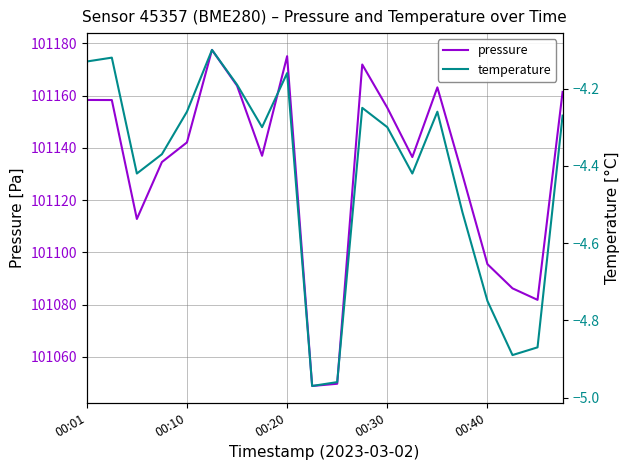

What is the greatest value displayed?

101177.5